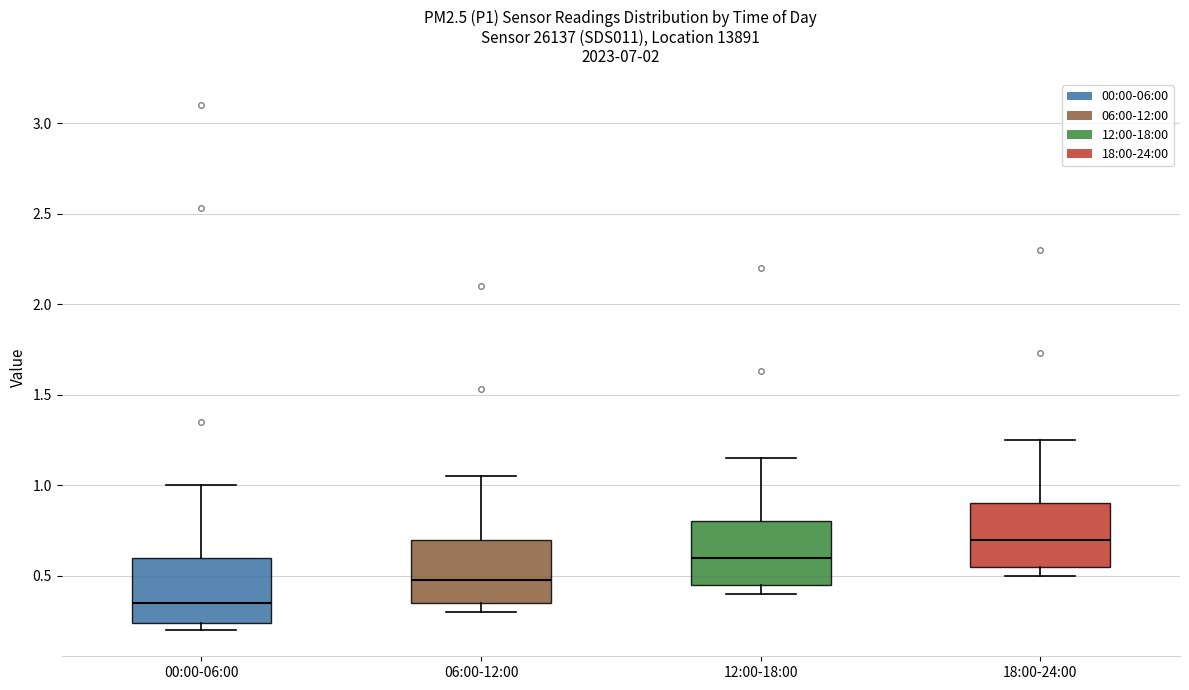

Where does the lower whisker of the box for 18:00-24:00 end on the y-axis? The values are not printed on the chart, so give them approximately, as read against the axis.

0.50